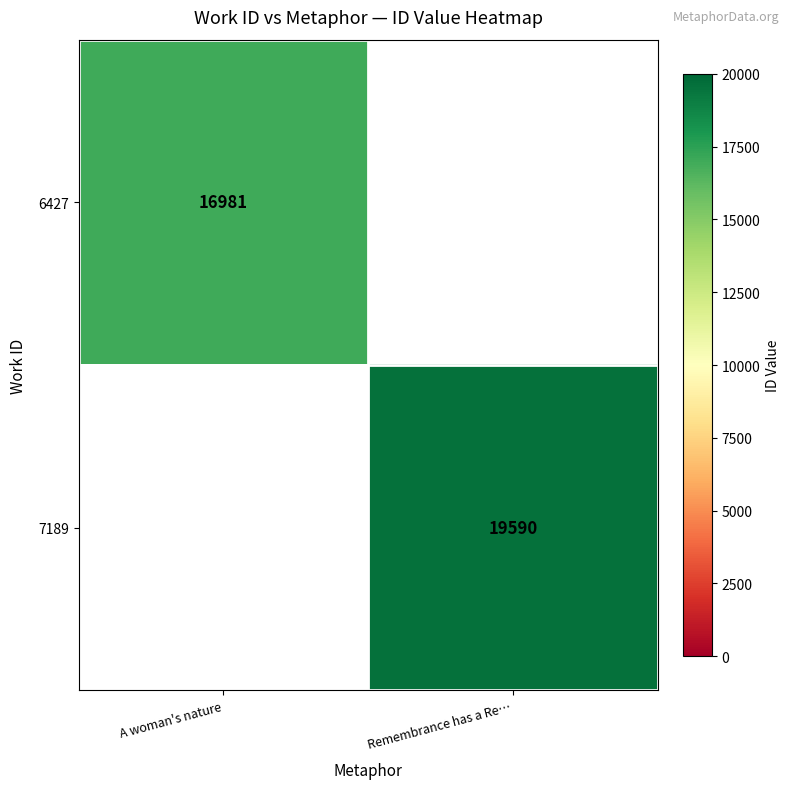

The value of 6427 at A woman's nature is 22917. True or false?

False